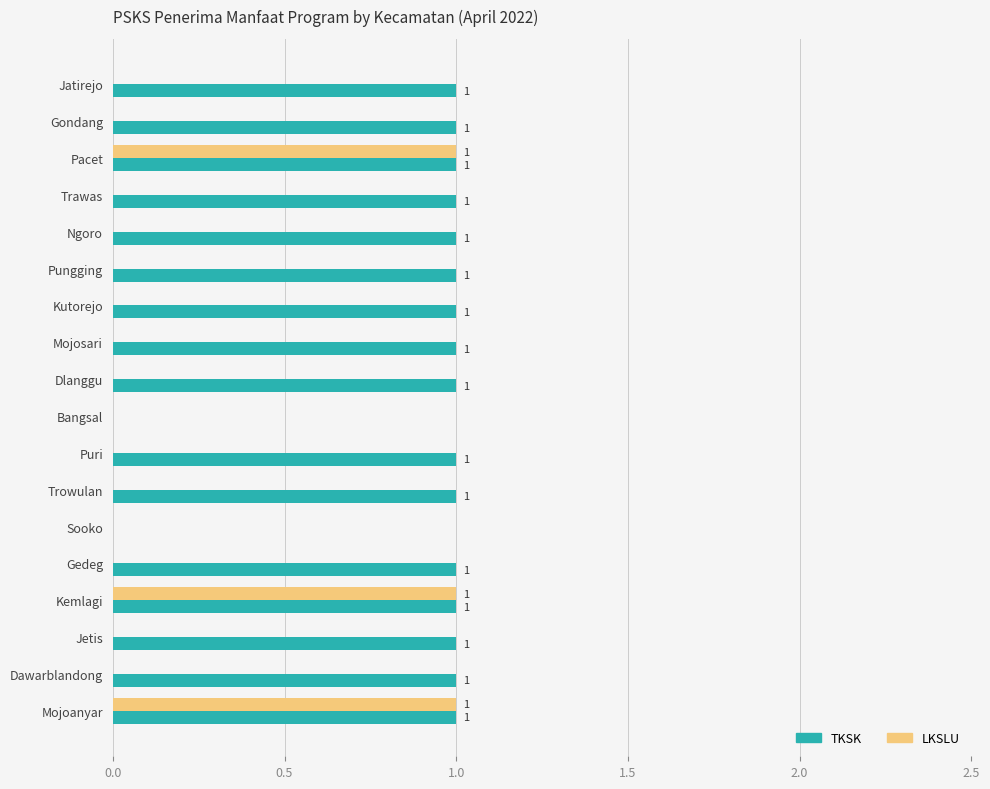

Is the value of LKSLU at Mojosari greater than the value of TKSK at Trowulan?

No